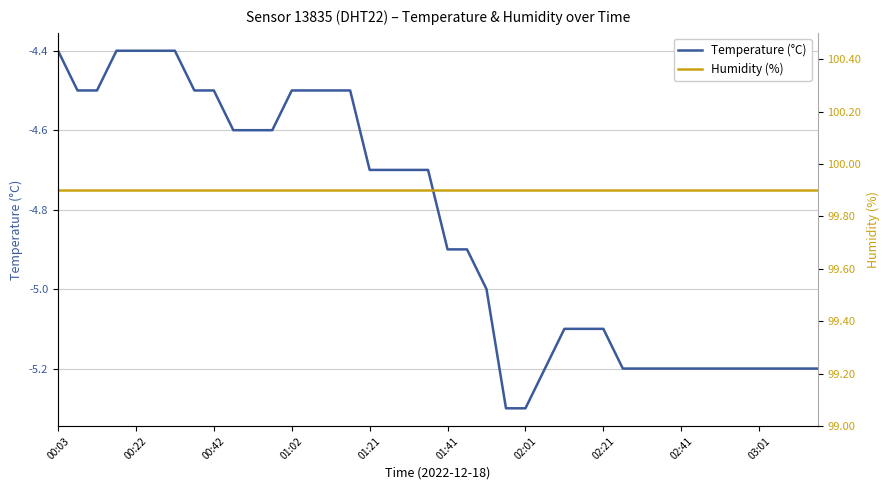

What is the value of the Temperature (°C) point at the 25th from the left?

-5.3